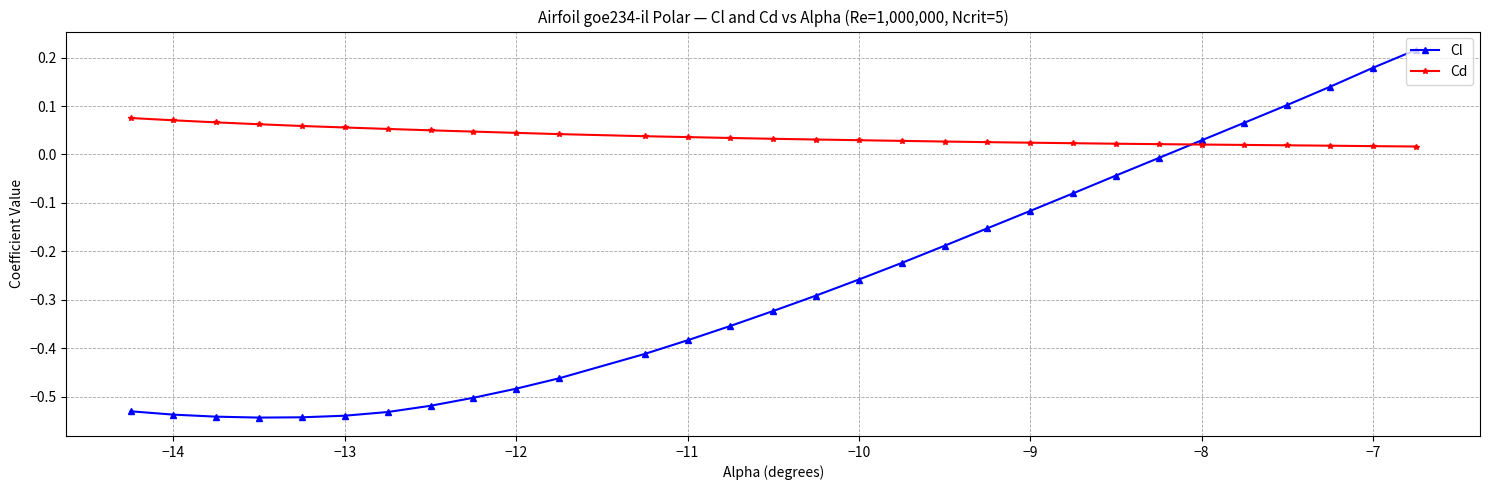

Does the chart display data point markers on the line(s)?

Yes